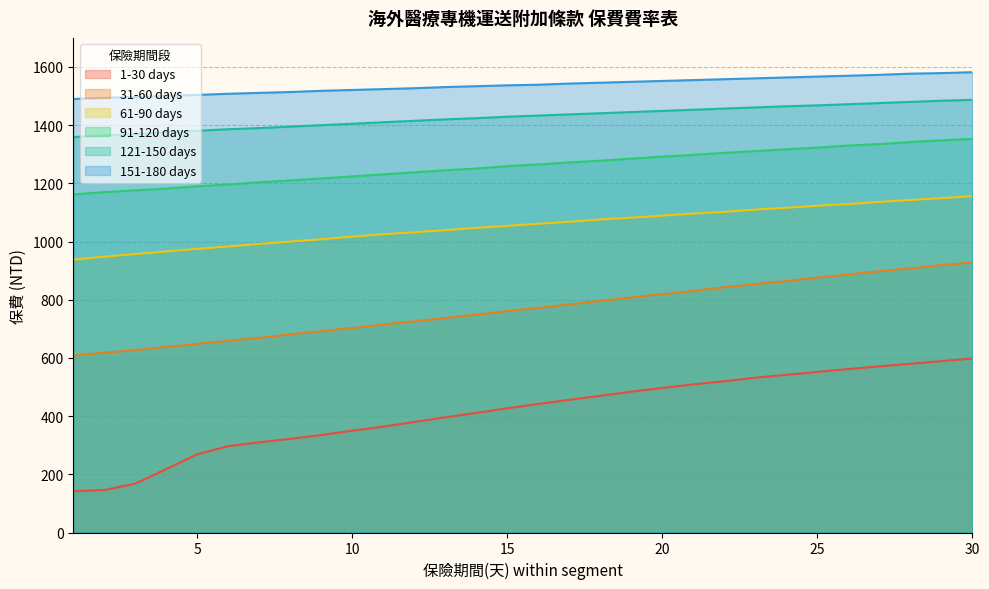

Reading left to right, extract all data points from this chart.

1-30 days: 1=142	2=146	3=168	4=218	5=269	6=297	7=310	8=322	9=335	10=350	11=364	12=380	13=396	14=411	15=427	16=442	17=456	18=470	19=484	20=497	21=509	22=520	23=532	24=542	25=552	26=562	27=571	28=580	29=589	30=598
31-60 days: 1=608	2=618	3=627	4=638	5=648	6=659	7=669	8=681	9=692	10=703	11=715	12=726	13=737	14=749	15=761	16=772	17=784	18=796	19=808	20=819	21=830	22=843	23=854	24=864	25=876	26=887	27=898	28=908	29=919	30=928
61-90 days: 1=938	2=948	3=957	4=966	5=975	6=983	7=992	8=1000	9=1008	10=1017	11=1025	12=1032	13=1039	14=1047	15=1054	16=1061	17=1068	18=1076	19=1082	20=1089	21=1096	22=1102	23=1110	24=1116	25=1123	26=1129	27=1136	28=1143	29=1149	30=1156
91-120 days: 1=1162	2=1170	3=1176	4=1182	5=1190	6=1196	7=1204	8=1210	9=1217	10=1224	11=1231	12=1238	13=1245	14=1251	15=1259	16=1265	17=1272	18=1278	19=1285	20=1292	21=1298	22=1305	23=1311	24=1317	25=1323	26=1330	27=1335	28=1342	29=1348	30=1353
121-150 days: 1=1359	2=1365	3=1370	4=1375	5=1381	6=1386	7=1390	8=1395	9=1400	10=1405	11=1410	12=1415	13=1420	14=1424	15=1429	16=1433	17=1437	18=1441	19=1445	20=1449	21=1453	22=1457	23=1461	24=1465	25=1468	26=1472	27=1476	28=1480	29=1484	30=1487
151-180 days: 1=1490	2=1494	3=1497	4=1501	5=1504	6=1508	7=1511	8=1514	9=1518	10=1521	11=1524	12=1527	13=1531	14=1534	15=1537	16=1539	17=1543	18=1546	19=1549	20=1552	21=1555	22=1558	23=1561	24=1564	25=1567	26=1570	27=1573	28=1577	29=1579	30=1582